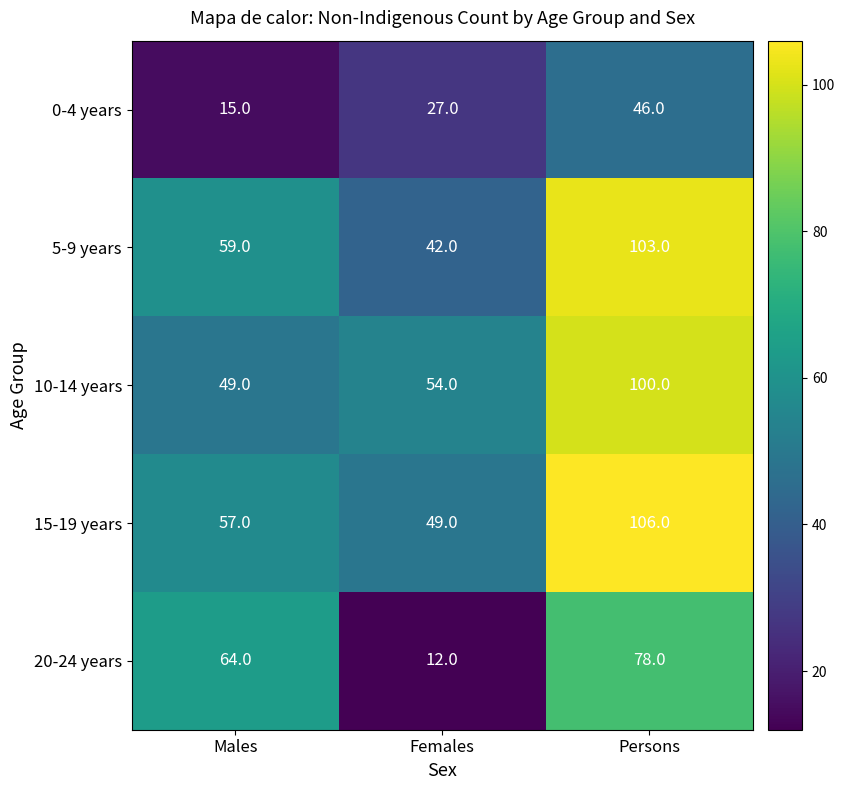

At which label does 5-9 years reach its peak?

Persons